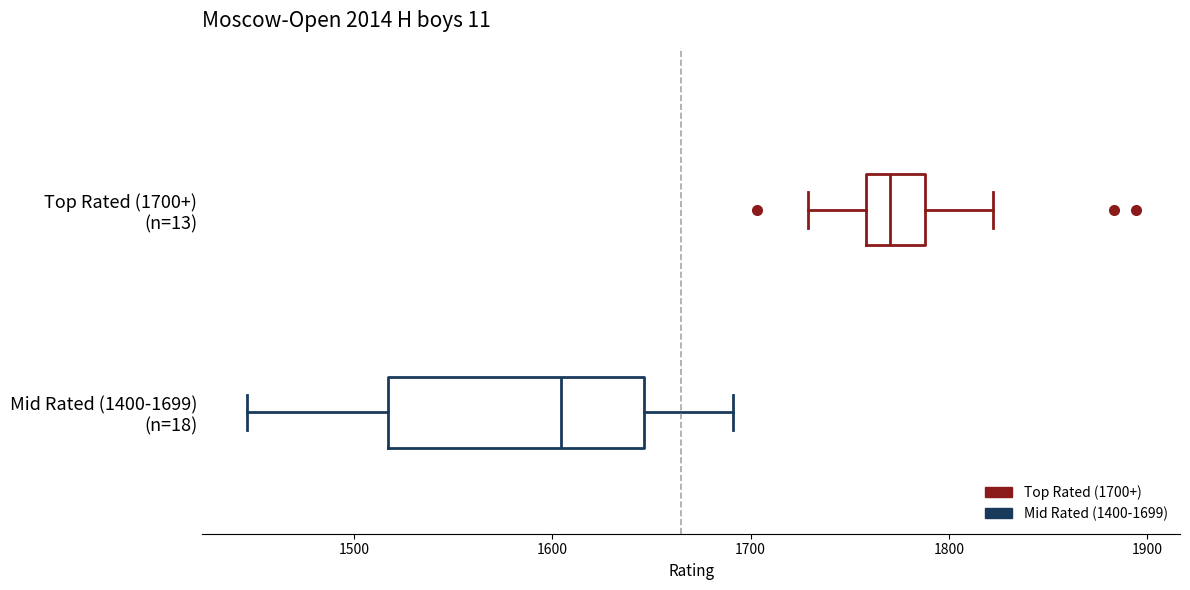

Where does the right whisker of the box for Mid Rated (1400-1699) (n=18) end on the x-axis? The values are not printed on the chart, so give them approximately, as read against the axis.

1690